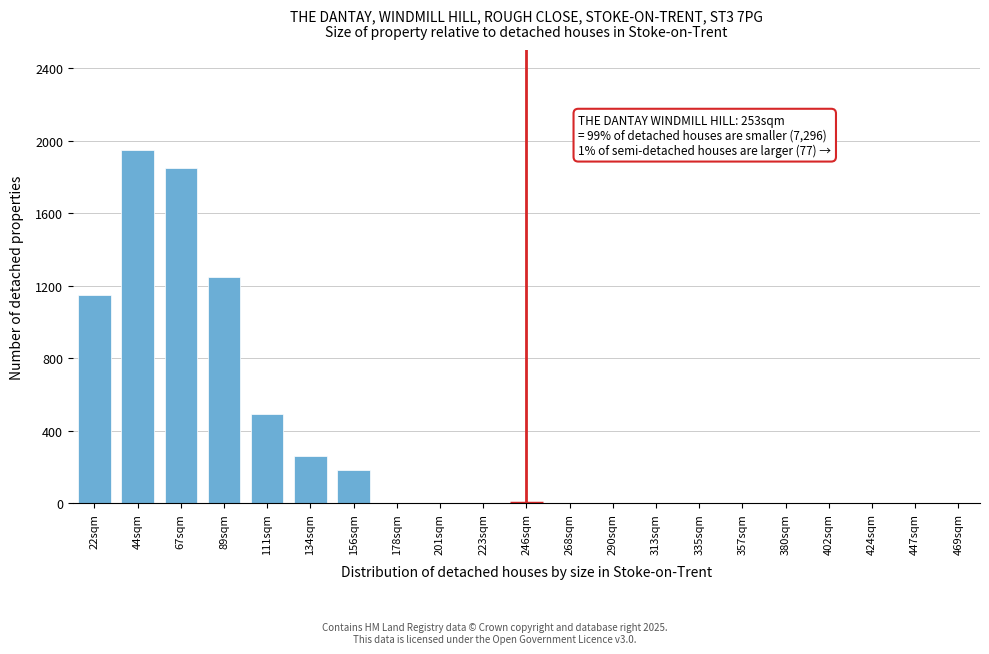

Reading left to right, what are all the values shown in this chart?

22sqm=1150	44sqm=1950	67sqm=1850	89sqm=1250	111sqm=490	134sqm=260	156sqm=180	178sqm=0	201sqm=0	223sqm=0	246sqm=0	268sqm=0	290sqm=0	313sqm=0	335sqm=0	357sqm=0	380sqm=0	402sqm=0	424sqm=0	447sqm=0	469sqm=0